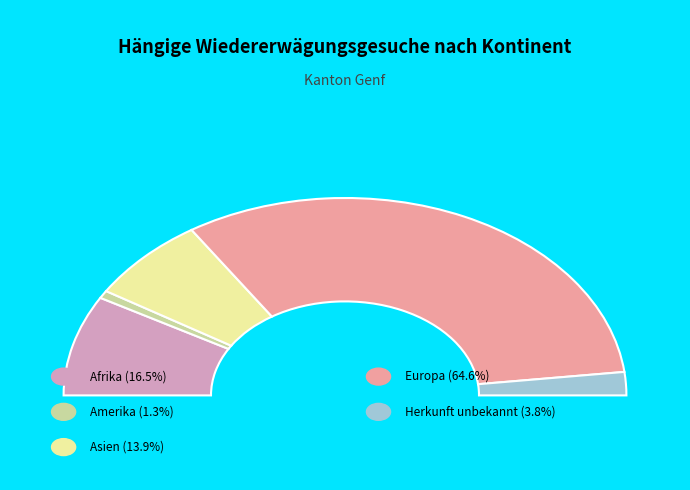

To the nearest percent, what is the difference between the Asien and Amerika slice percentages?

13%